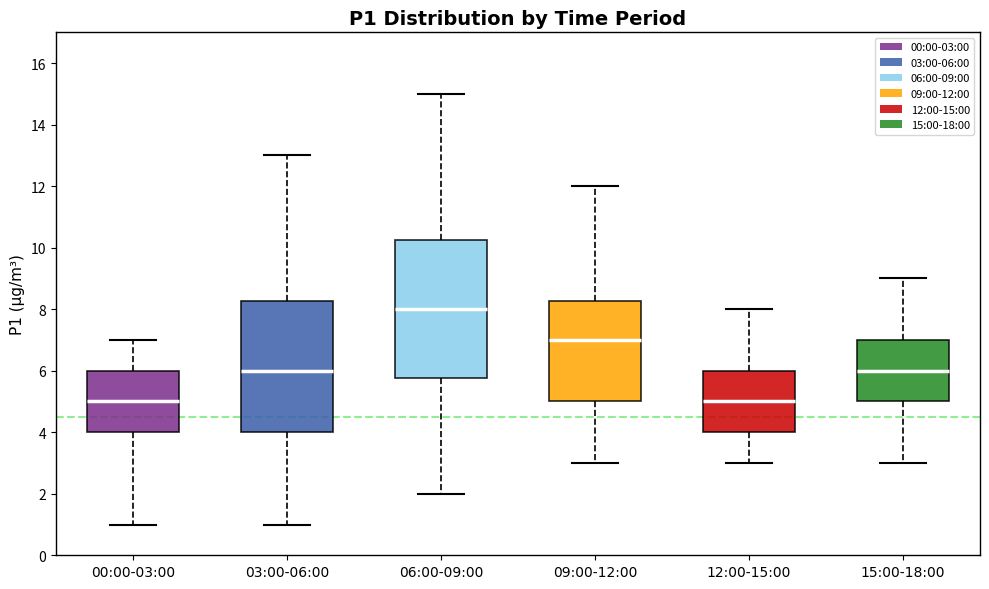

Reading left to right, transcribe this box plot: for each box, give where its median line is, the range the box spans, and where its two whiskers end, as read against the y-axis. The values are not printed on the chart, so give them approximately, as read against the axis.

00:00-03:00: median 5.0, box 4.0 to 6.0, whiskers 1.0 to 7.0
03:00-06:00: median 6.0, box 4.0 to 8.2, whiskers 1.0 to 13.0
06:00-09:00: median 8.0, box 5.8 to 10.2, whiskers 2.0 to 15.0
09:00-12:00: median 7.0, box 5.0 to 8.2, whiskers 3.0 to 12.0
12:00-15:00: median 5.0, box 4.0 to 6.0, whiskers 3.0 to 8.0
15:00-18:00: median 6.0, box 5.0 to 7.0, whiskers 3.0 to 9.0